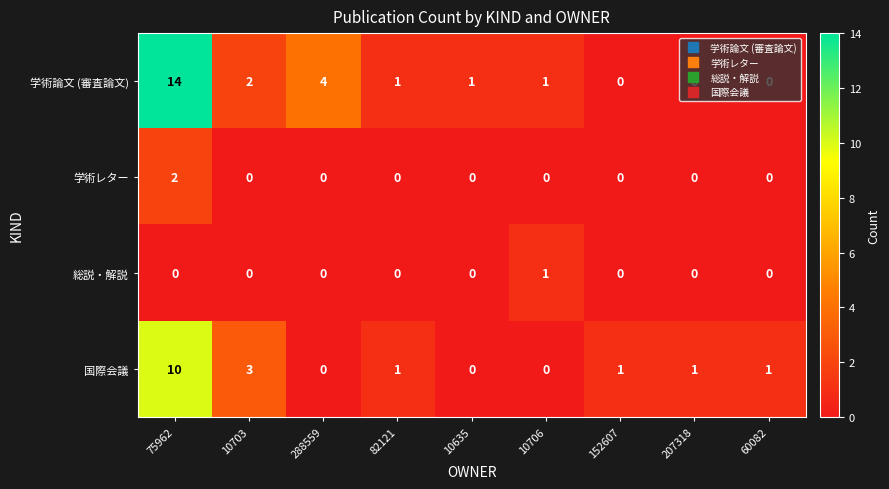

Which series has the largest range (max minus min)?

学術論文 (審査論文)